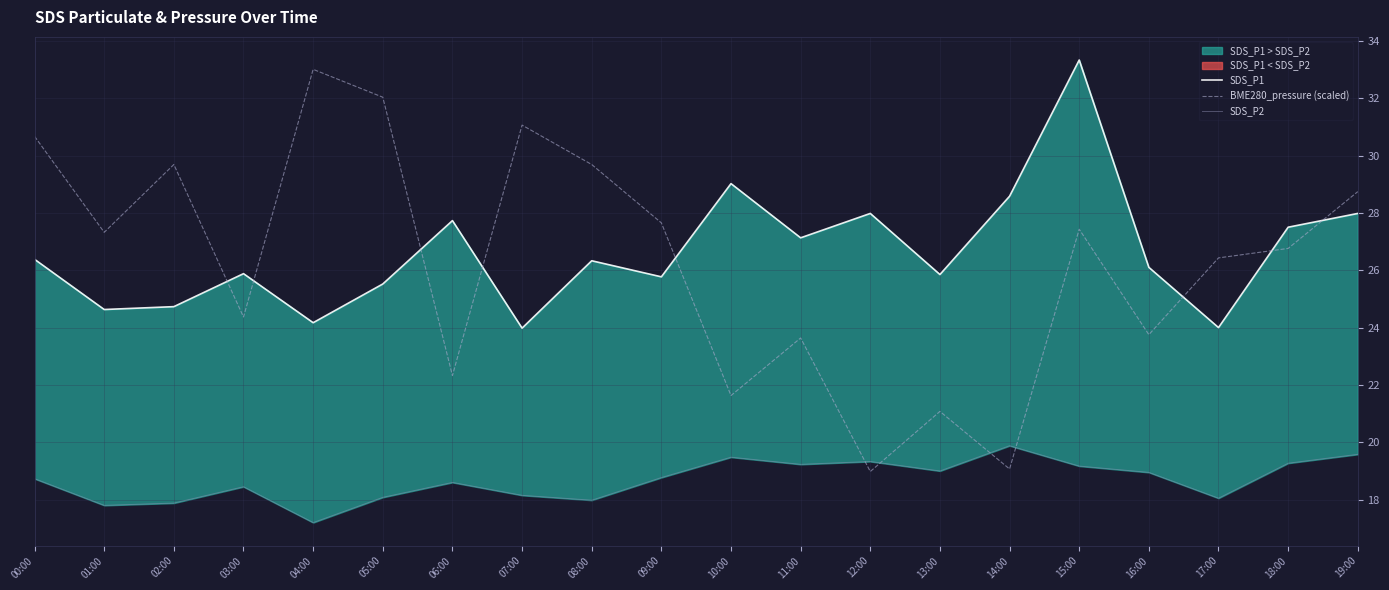

Where is the first local minimum for SDS_P1?

01:00